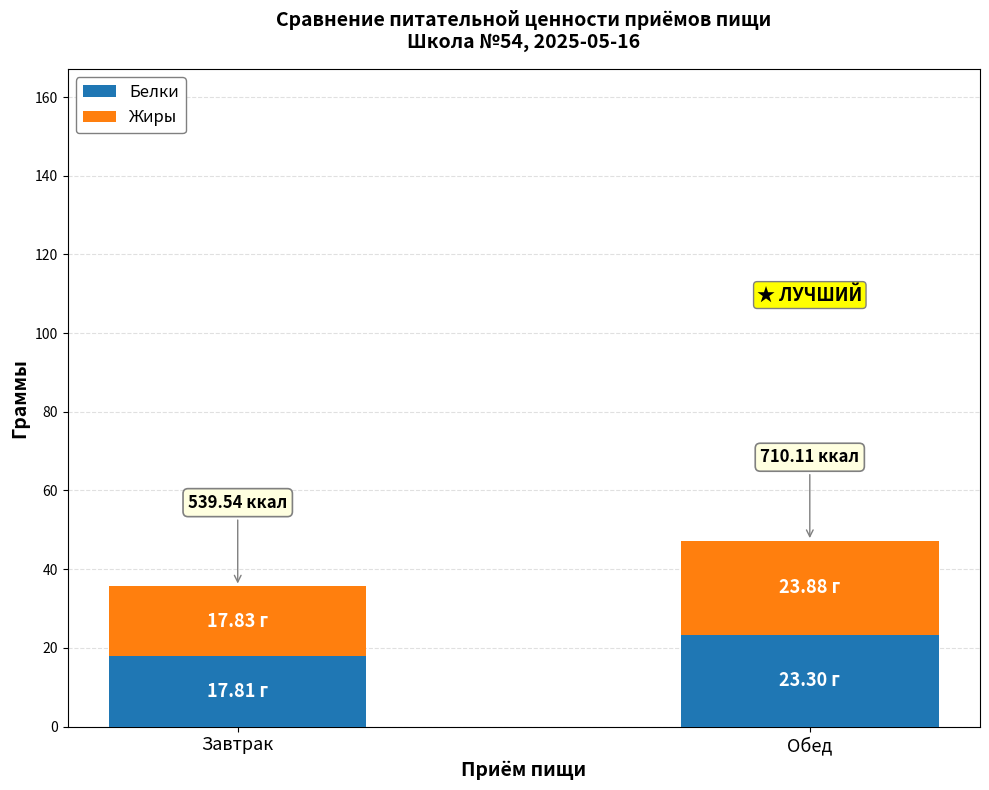

At which label does Белки reach its peak?

Обед